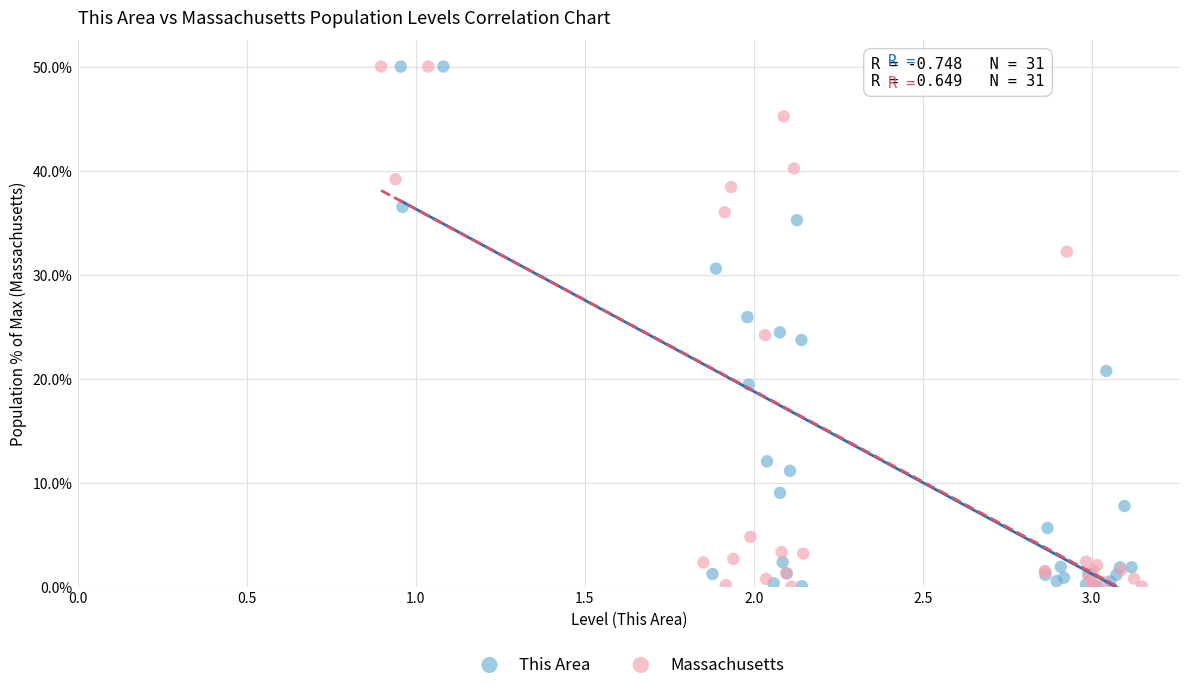

Which series has the widest spread of Y values?

Massachusetts